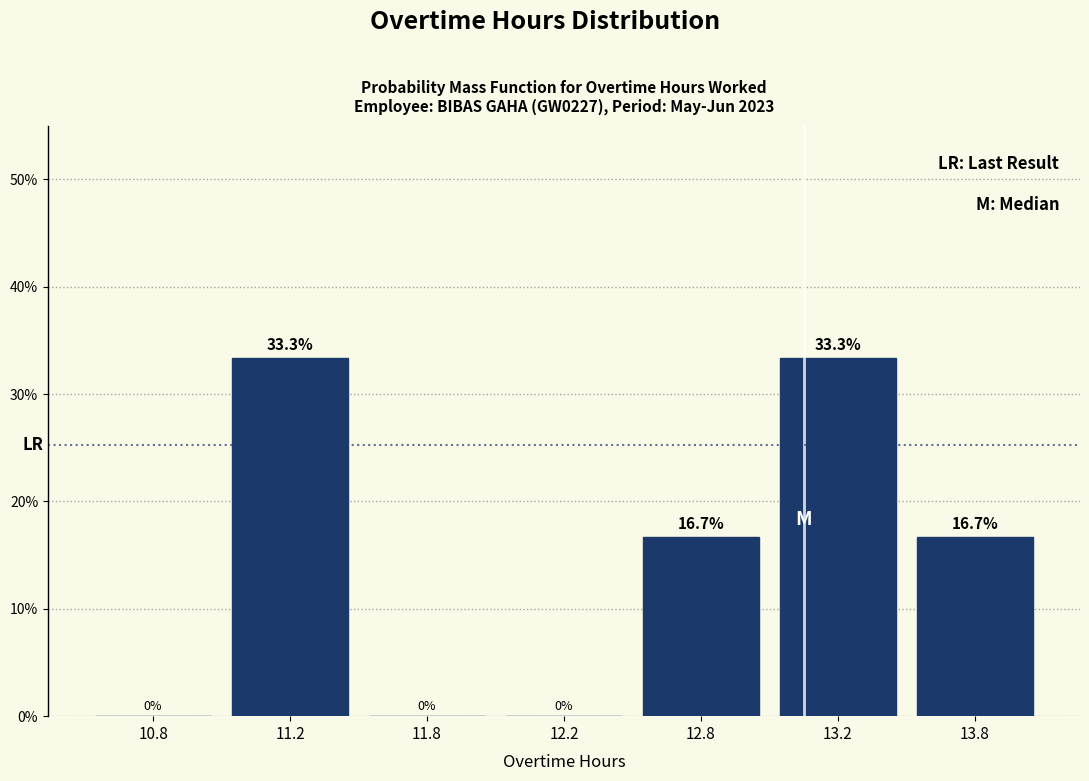

Reading left to right, list all the values displayed in this chart.

10.8=0.0	11.2=33.3	11.8=0.0	12.2=0.0	12.8=16.7	13.2=33.3	13.8=16.7